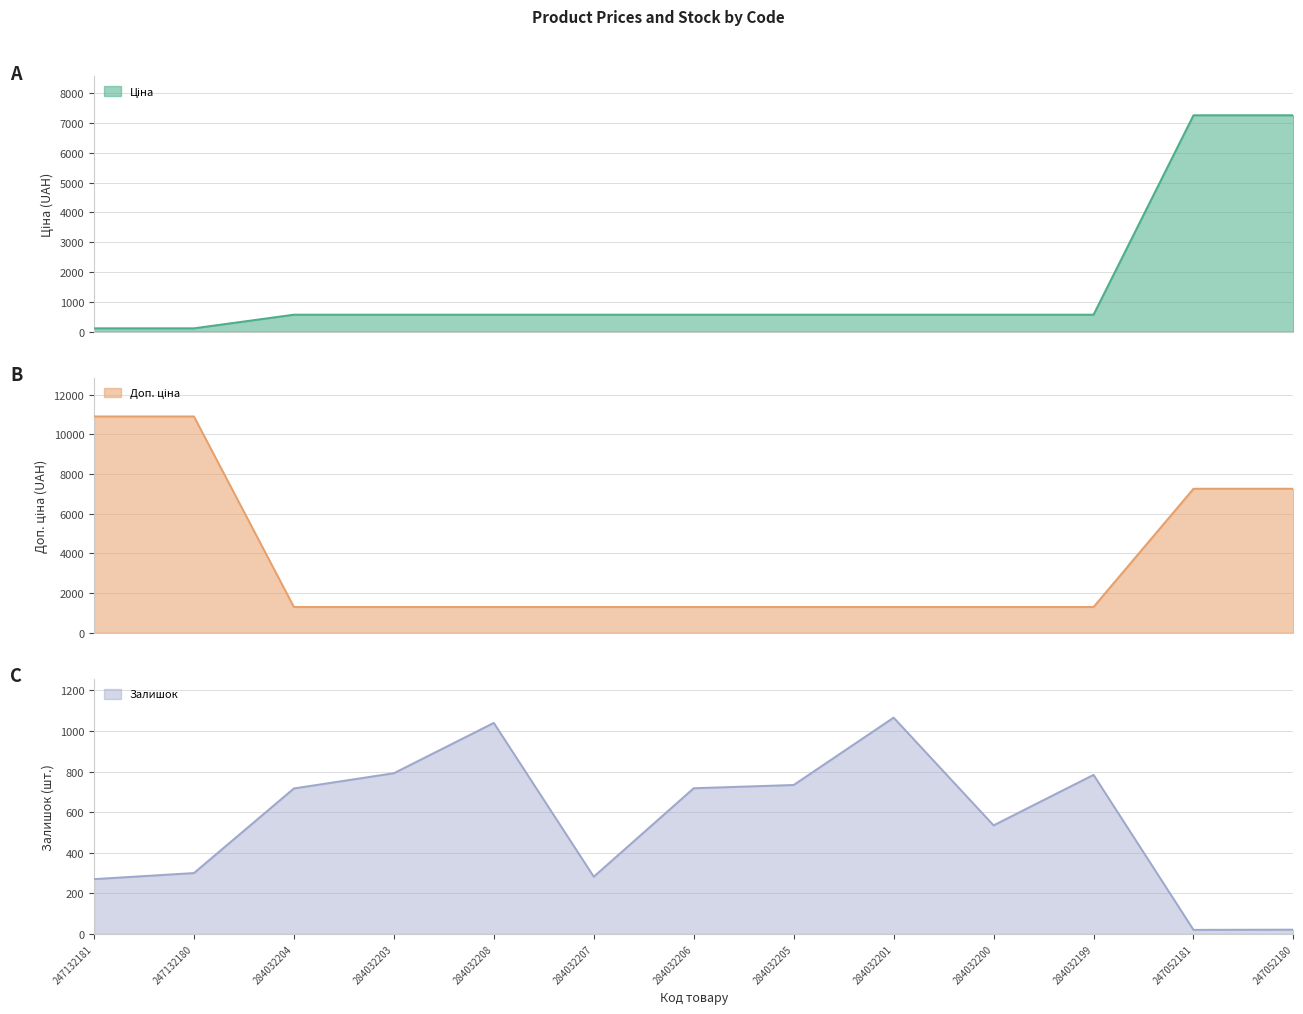

What are all the series names shown in the legend?

Ціна, Доп. ціна, Залишок